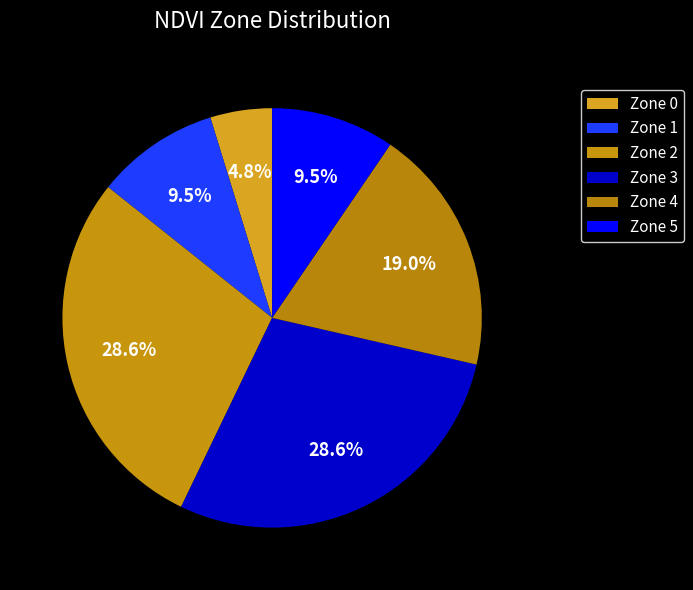

How many slices are in this pie chart?

6